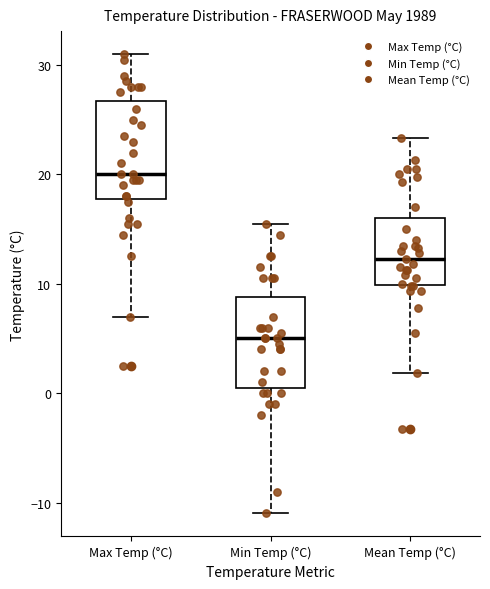

Where does the upper whisker of the box for Min Temp (°C) end on the y-axis? The values are not printed on the chart, so give them approximately, as read against the axis.

16